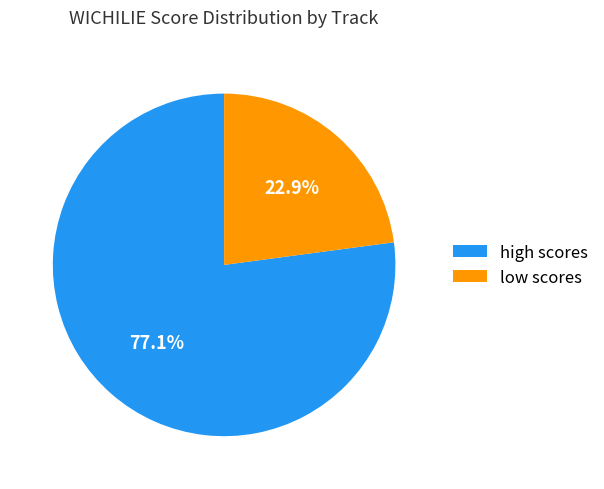

Between low scores and high scores, which is larger?

high scores